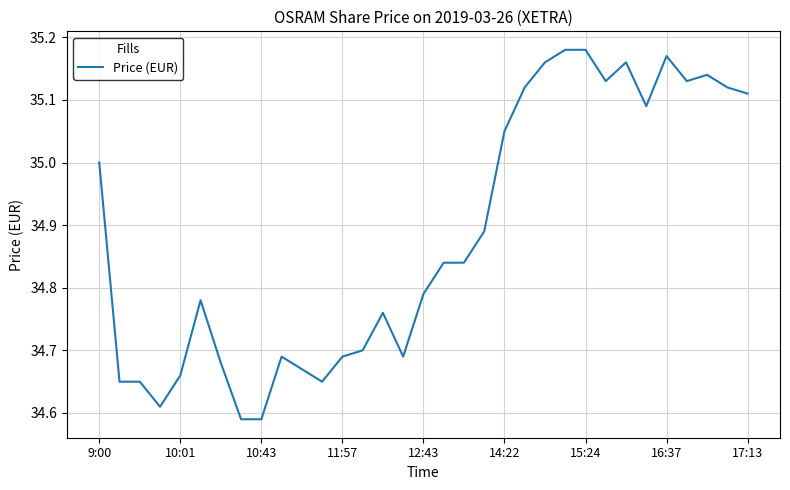

The chart shows a value of 11.2 at 11:57. True or false?

False